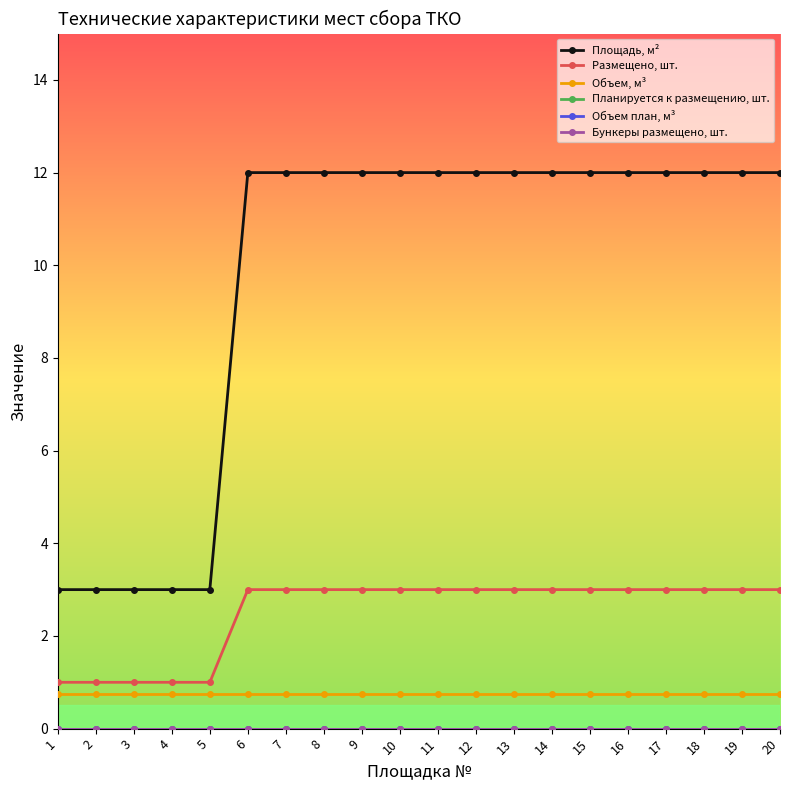

What value does the Объем, м³ series have at 11?

0.8